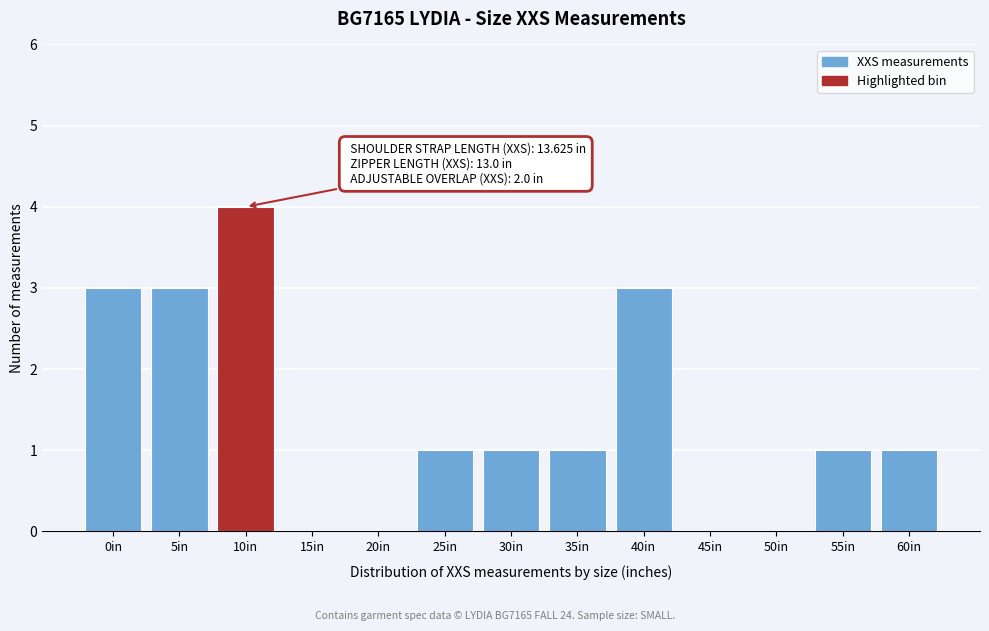

Reading left to right, extract all data points from this chart.

0in=3	5in=3	10in=4	15in=0	20in=0	25in=1	30in=1	35in=1	40in=3	45in=0	50in=0	55in=1	60in=1